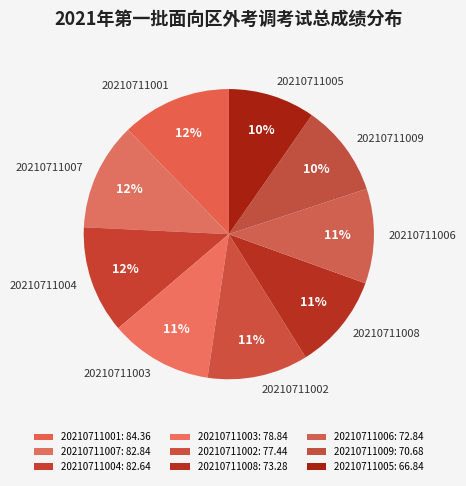

To the nearest percent, what is the difference between the 20210711009 and 20210711001 slice percentages?

2%